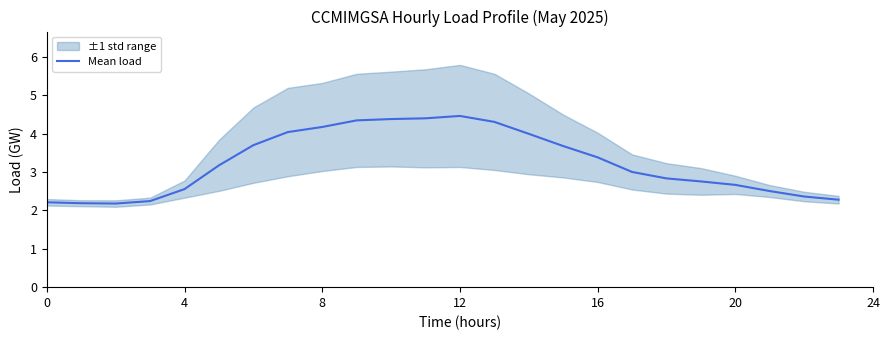

What is the greatest value displayed?

4.5